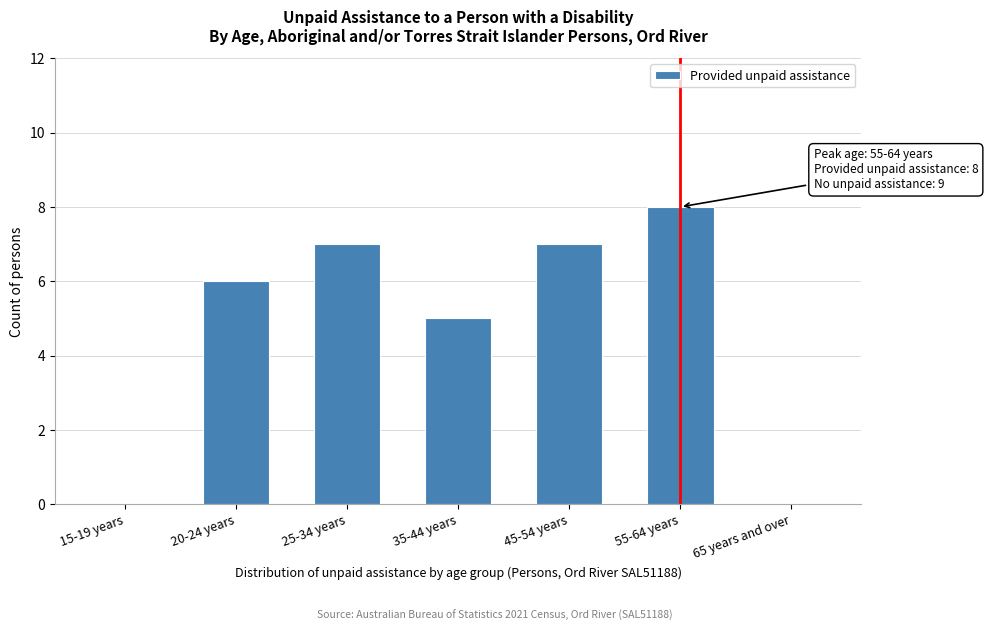

Reading left to right, extract all data points from this chart.

15-19 years=0	20-24 years=6	25-34 years=7	35-44 years=5	45-54 years=7	55-64 years=8	65 years and over=0